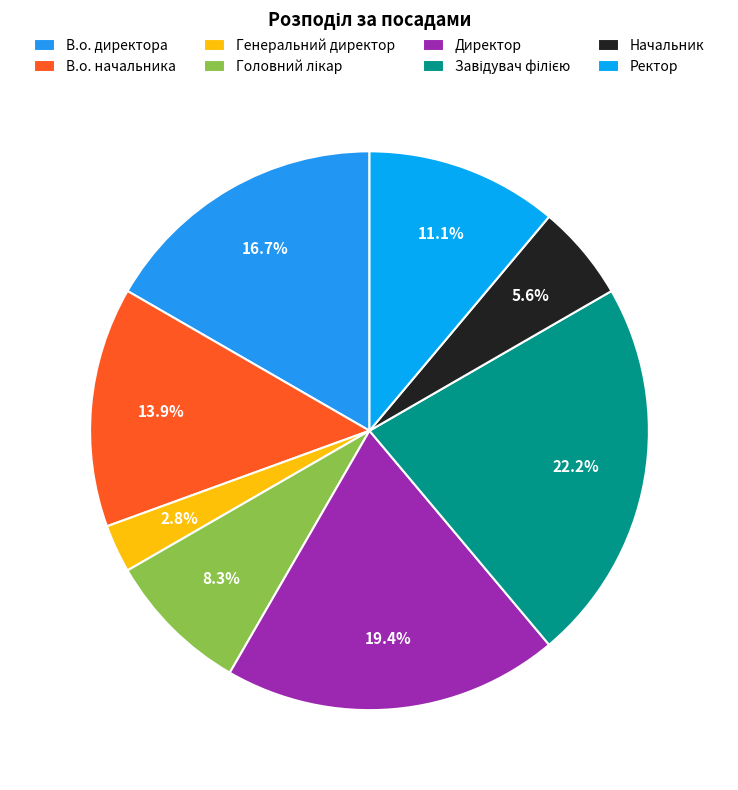

The Начальник slice represents 6% of the pie. True or false?

True